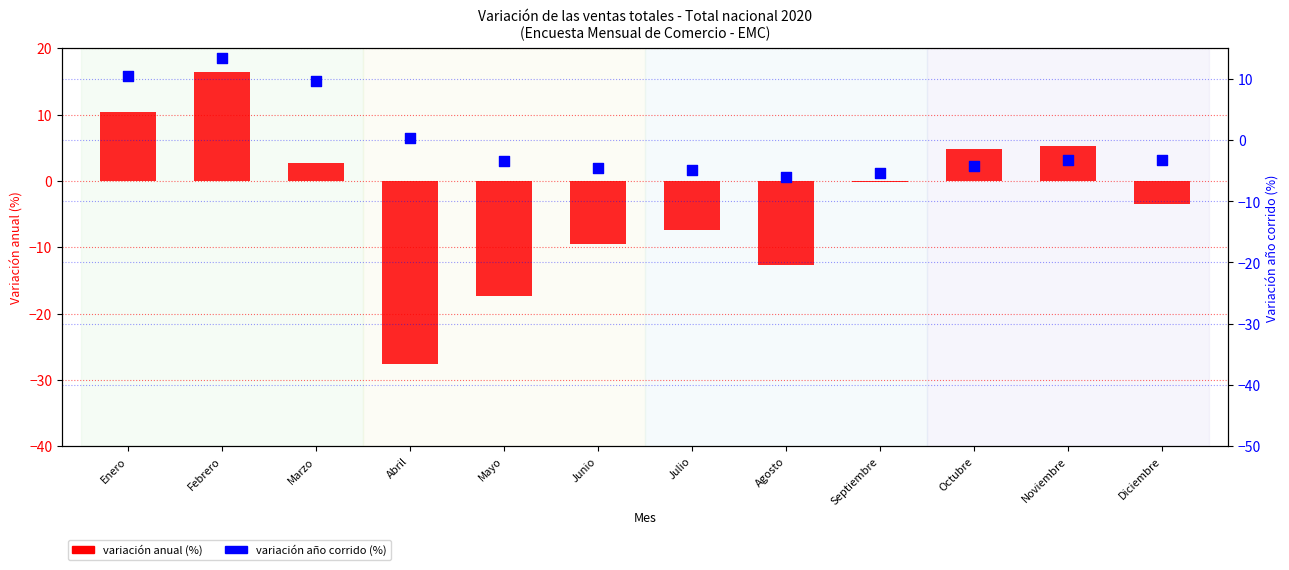

What are all the series names shown in the legend?

variación anual (%), variación año corrido (%)